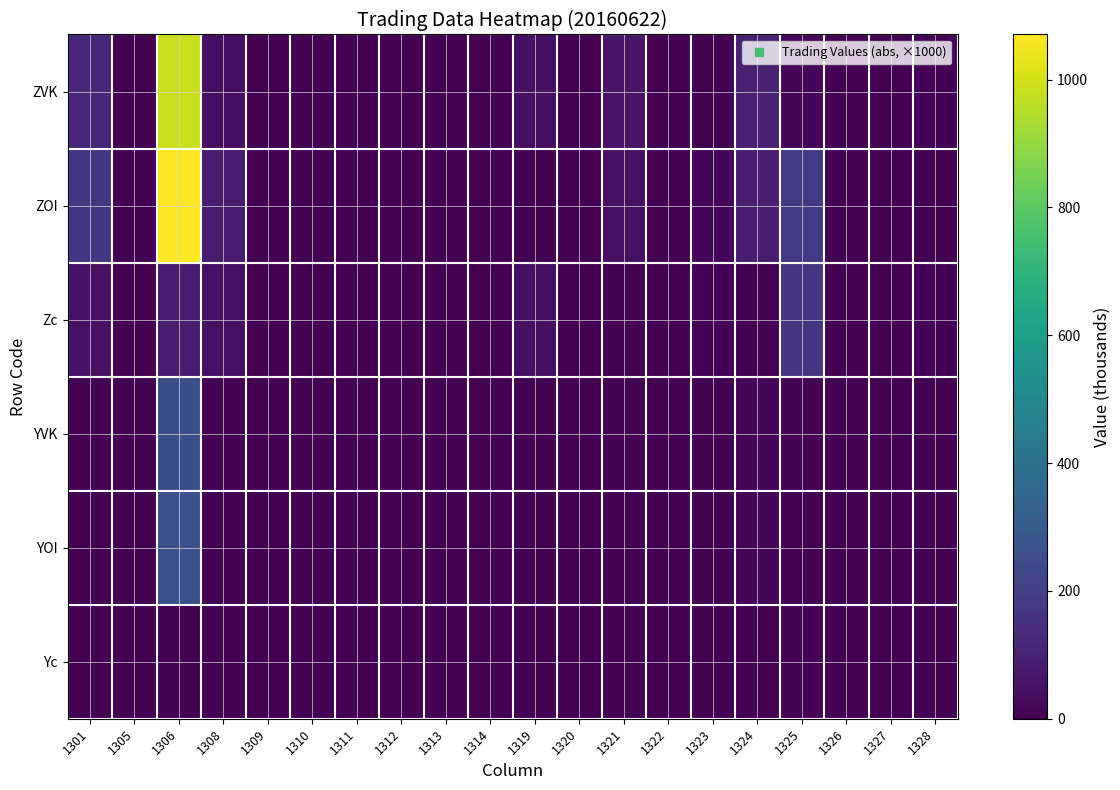

At which category does the chart reach its minimum across all series?

1310